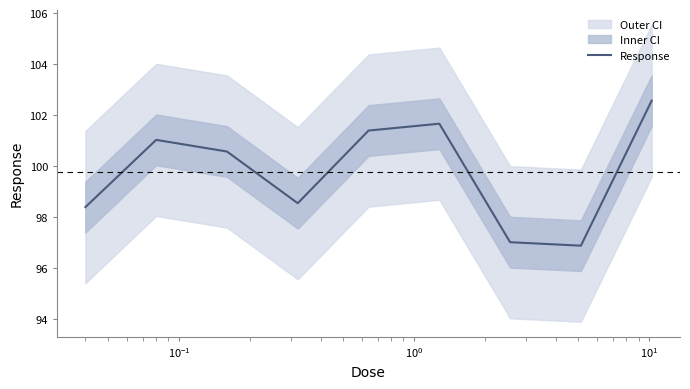

What is the maximum value for Response?

102.6